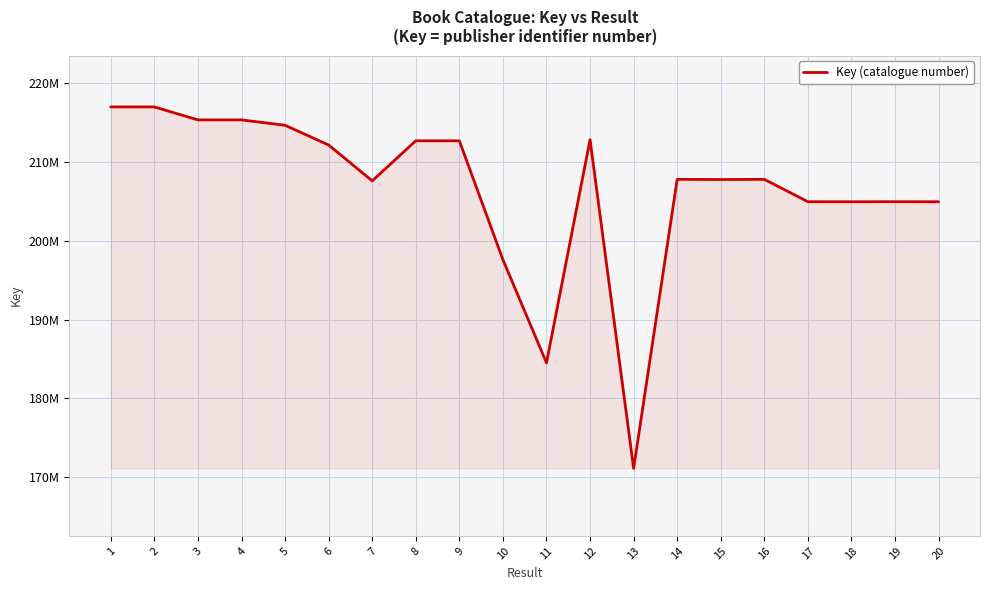

What is the minimum value shown in the chart?

171140921